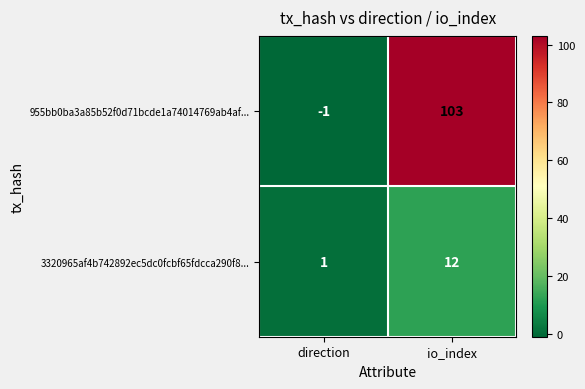

Between direction and io_index, which series saw the biggest shift?

955bb0ba3a85b52f0d71bcde1a74014769ab4af...